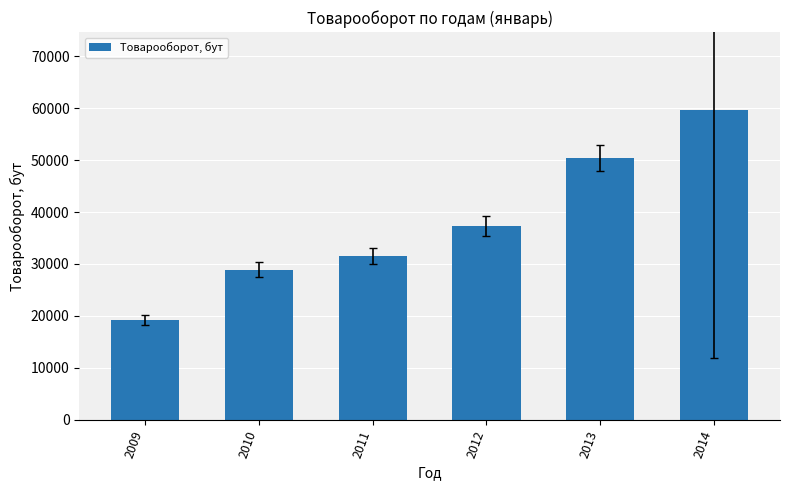

Approximately how many times larger is the value at 2011 compared to 2012?

0.8